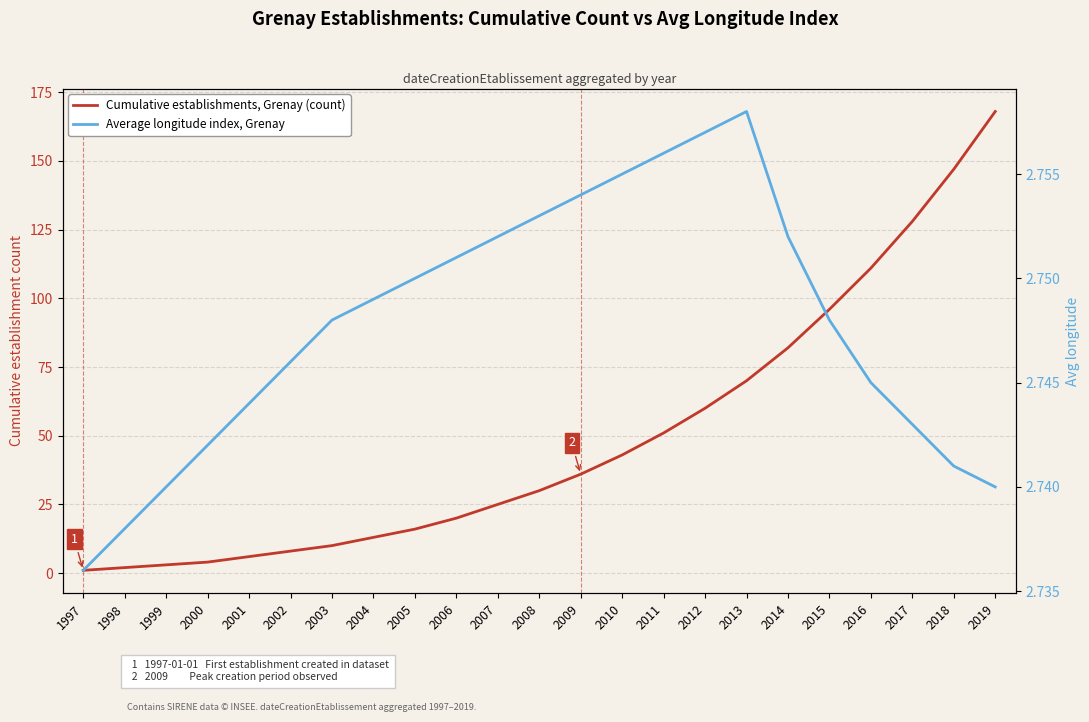

Which series ends up on top after the final intersection of Average longitude index, Grenay and Cumulative establishments, Grenay (count)?

Cumulative establishments, Grenay (count)